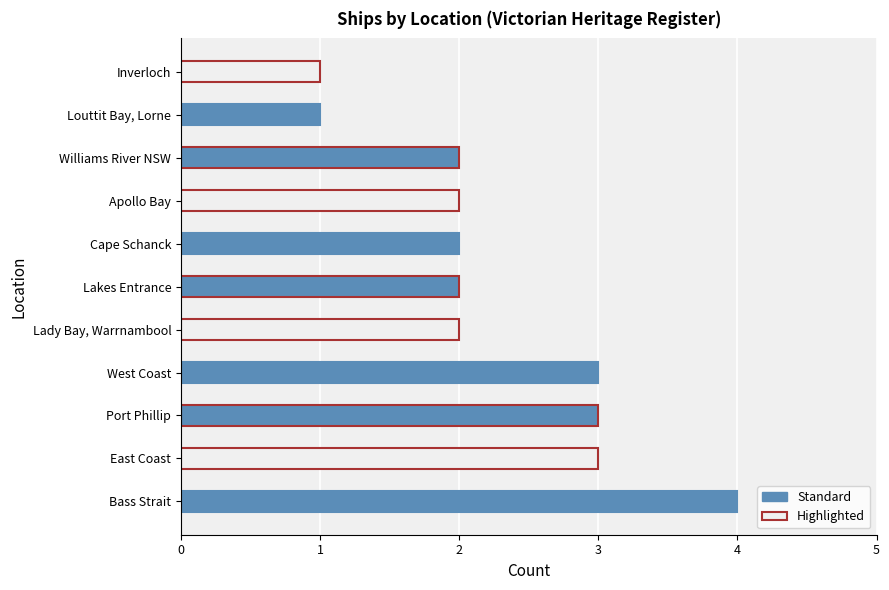

What is the difference between the maximum and minimum values?

3